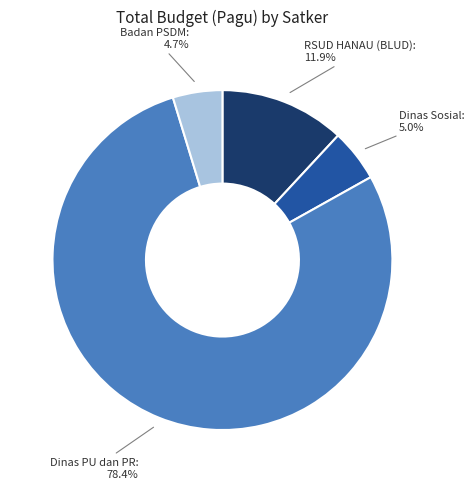

Is there any slice that represents more than half of the pie?

Yes